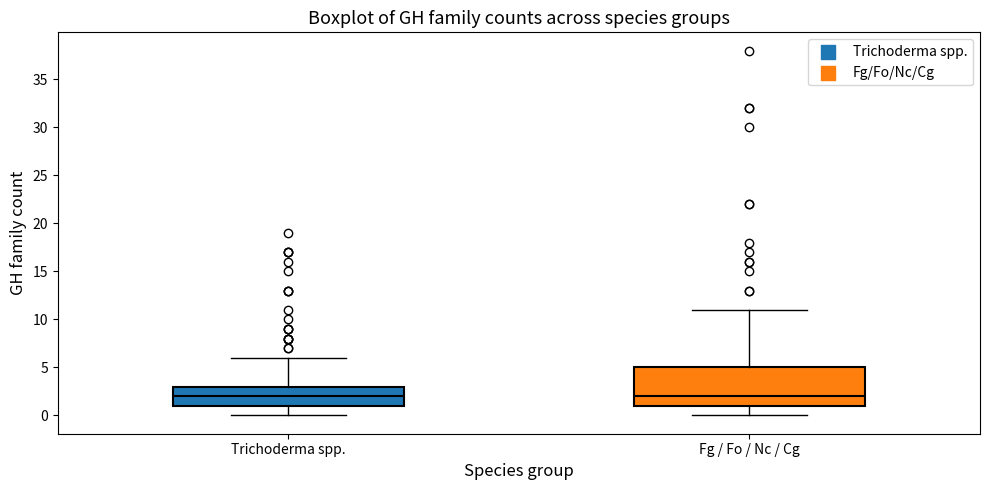

Where is the upper edge of the box for Trichoderma spp. on the y-axis? The values are not printed on the chart, so give them approximately, as read against the axis.

3